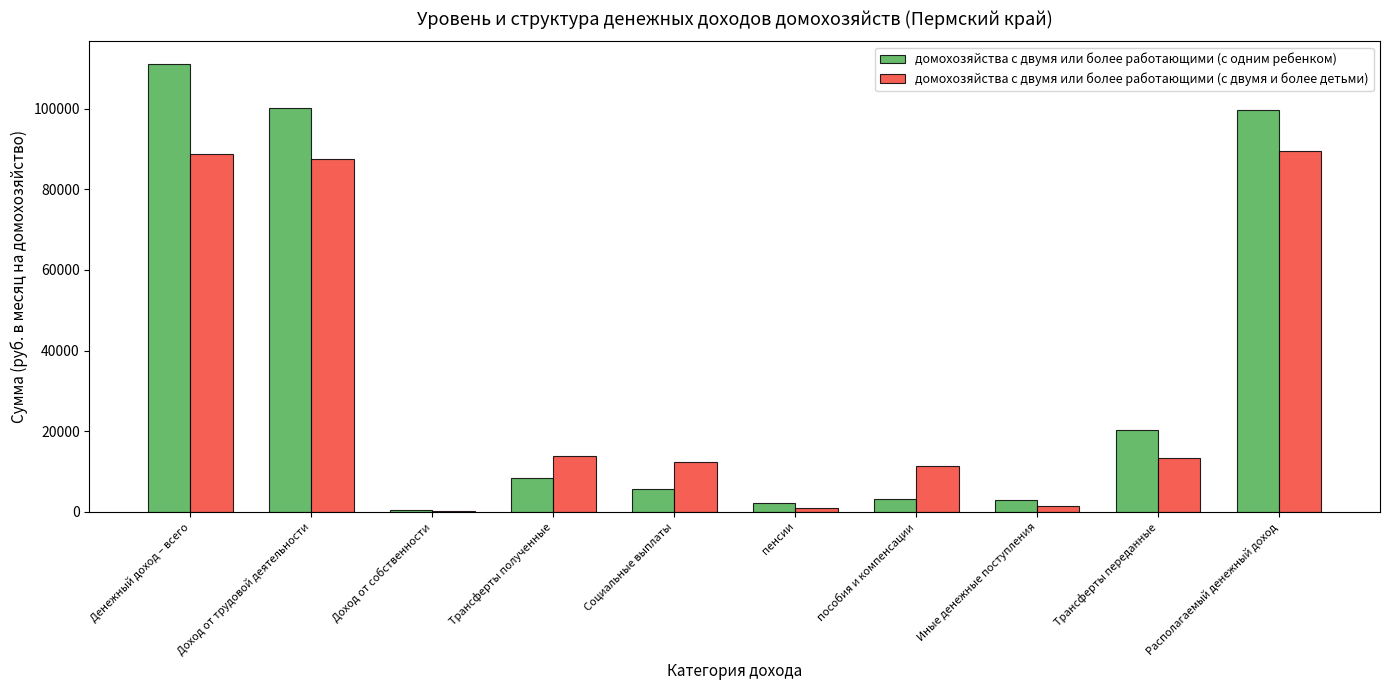

Between Денежный доход – всего and Располагаемый денежный доход, which series saw the biggest shift?

домохозяйства с двумя или более работающими (с одним ребенком)